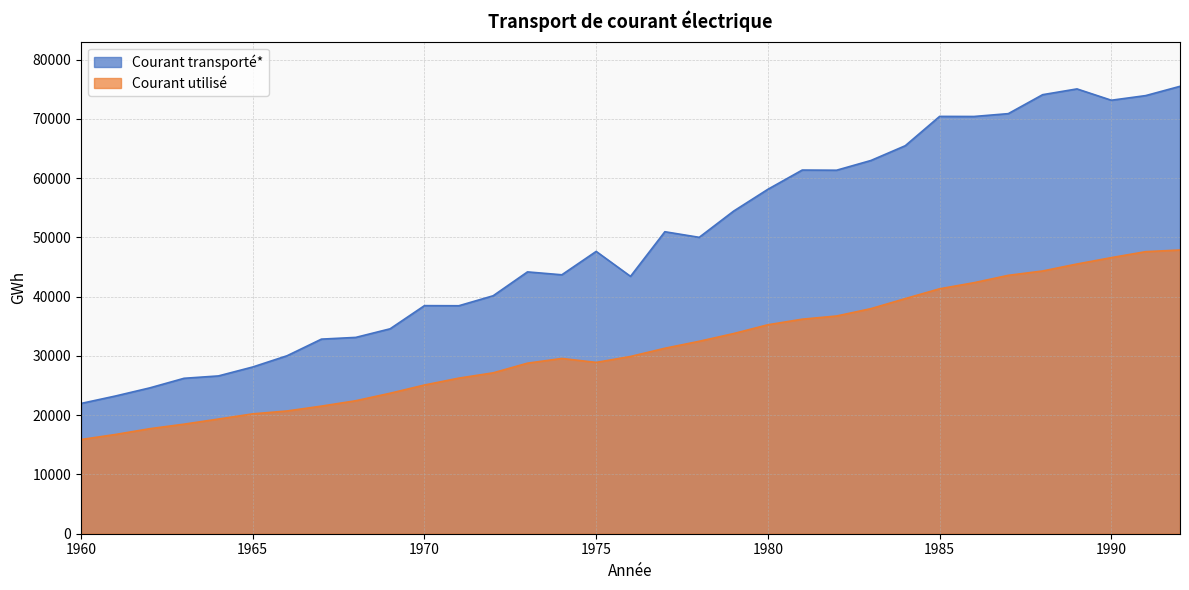

Which series has the largest range (max minus min)?

Courant transporté*